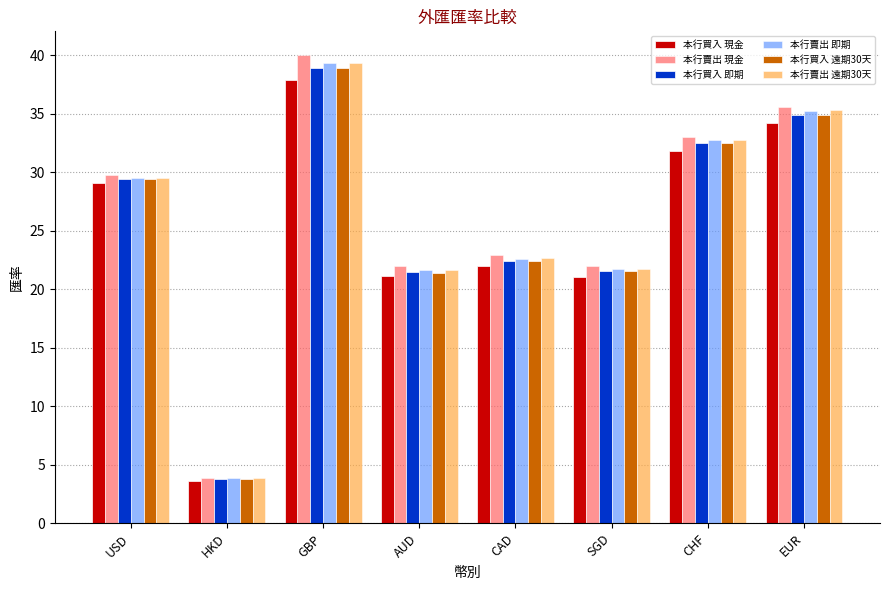

What is the average value of the 本行賣出 遠期30天 series?

25.9